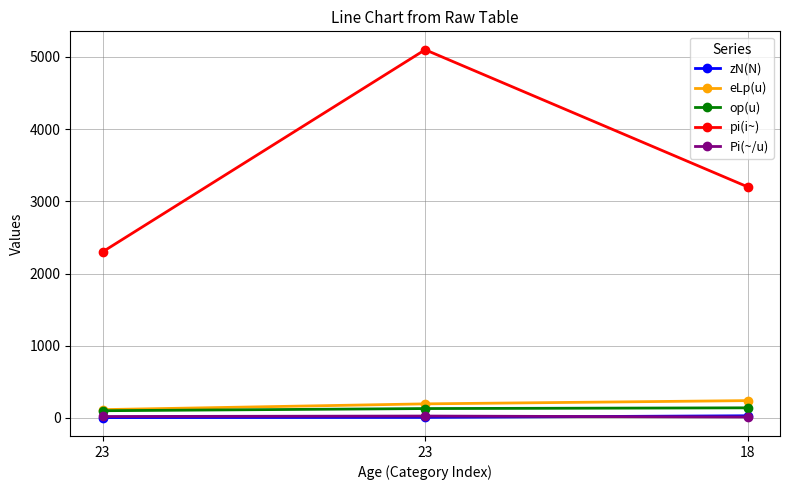

Is this an area chart (filled region under the line)?

No